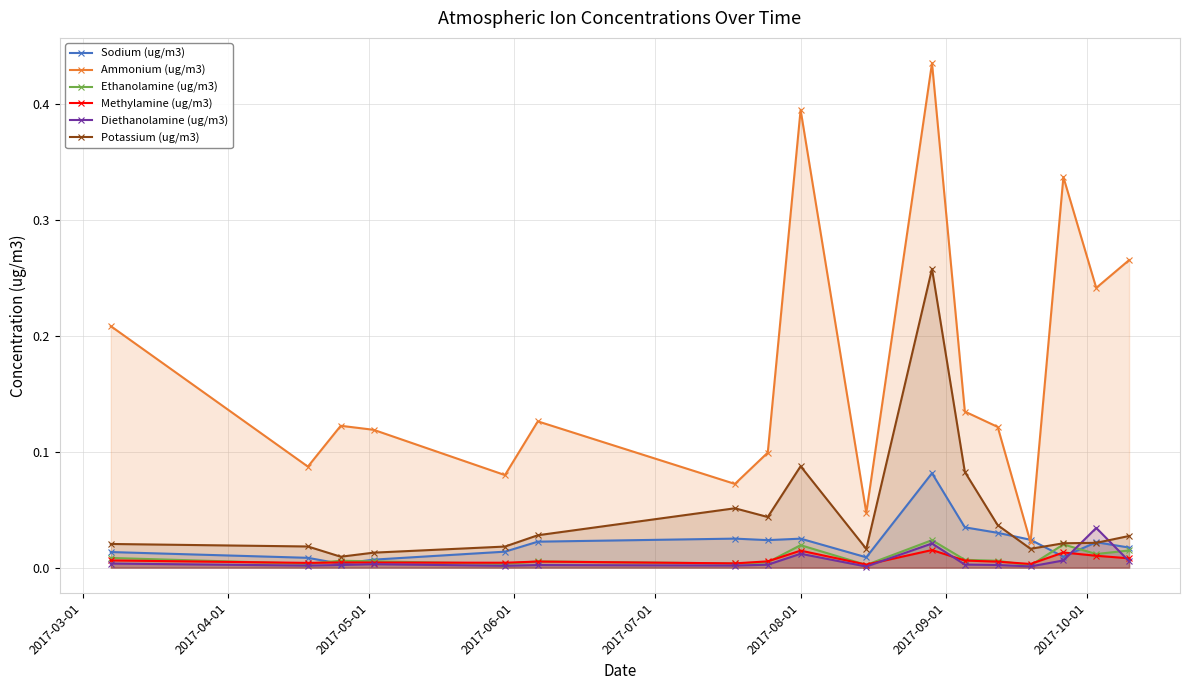

True or false: Ammonium (ug/m3) and Diethanolamine (ug/m3) intersect in this chart.

False